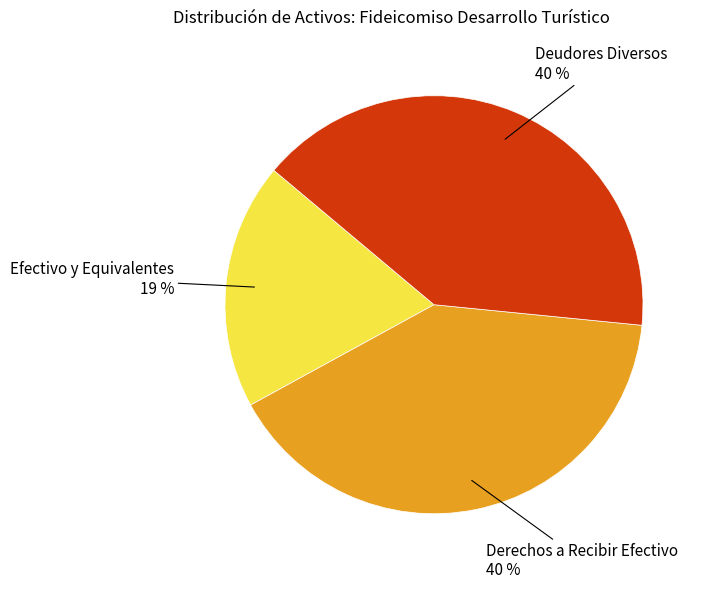

Is there any slice that represents more than half of the pie?

No